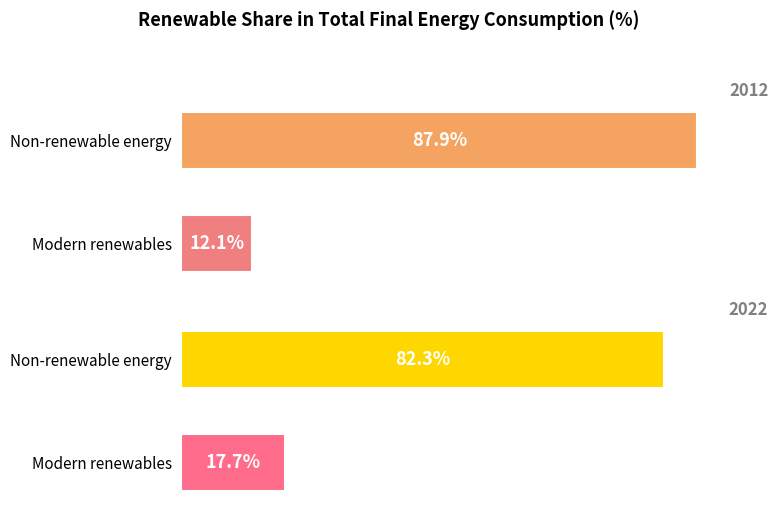

How many bars are there in each group?

2